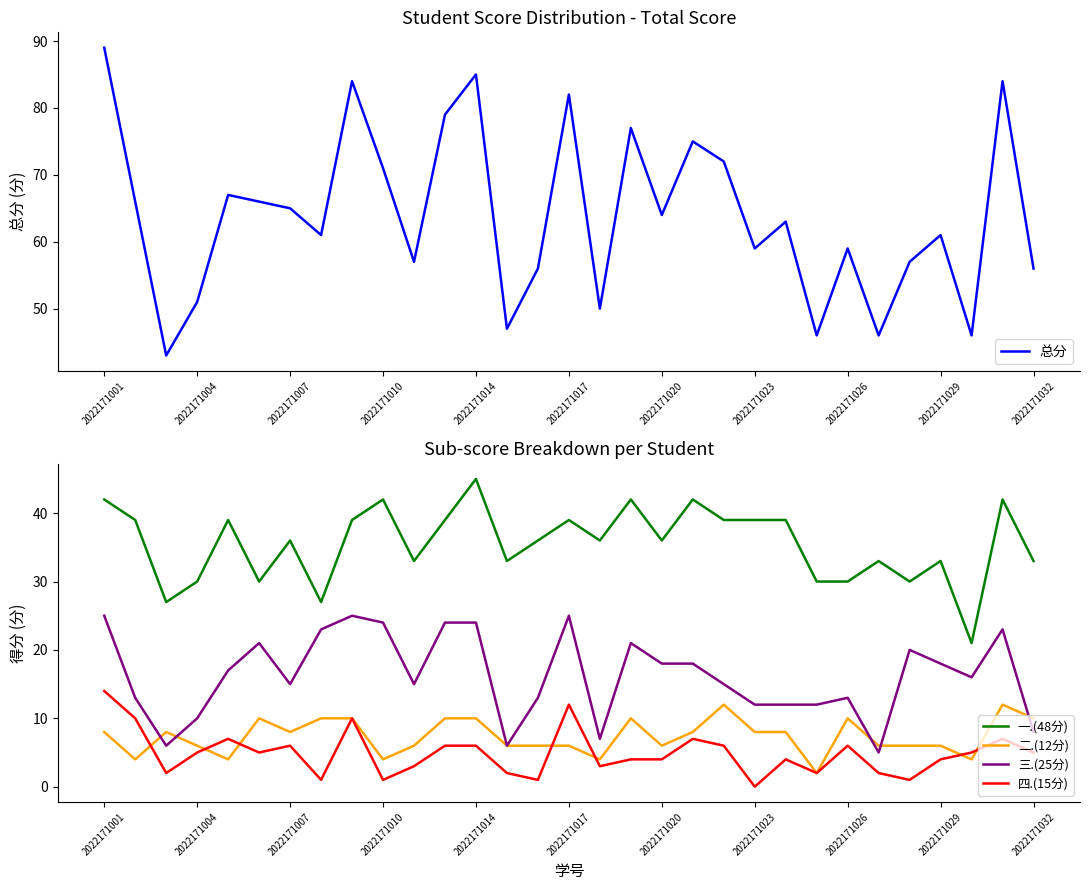

How many lines are shown in the chart?

5